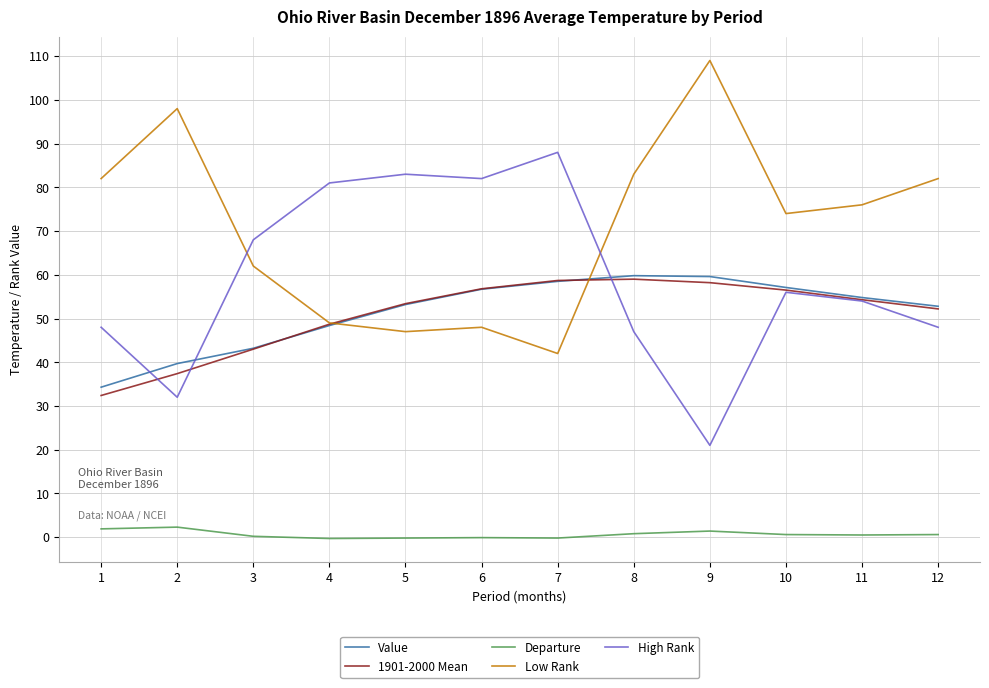

The Low Rank series shows 49.5 at 9. True or false?

False